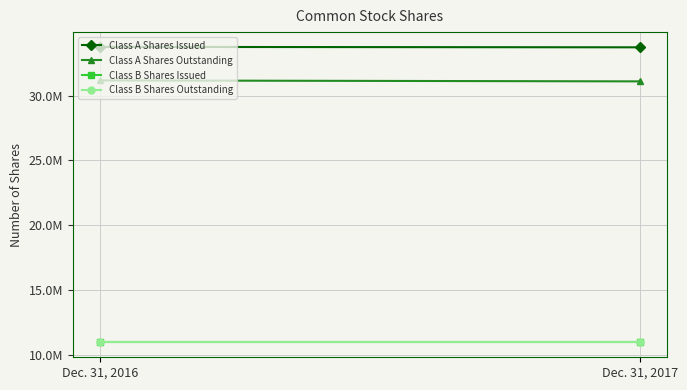

Is it true that Class B Shares Issued equals 10938125 at Dec. 31, 2016?

True